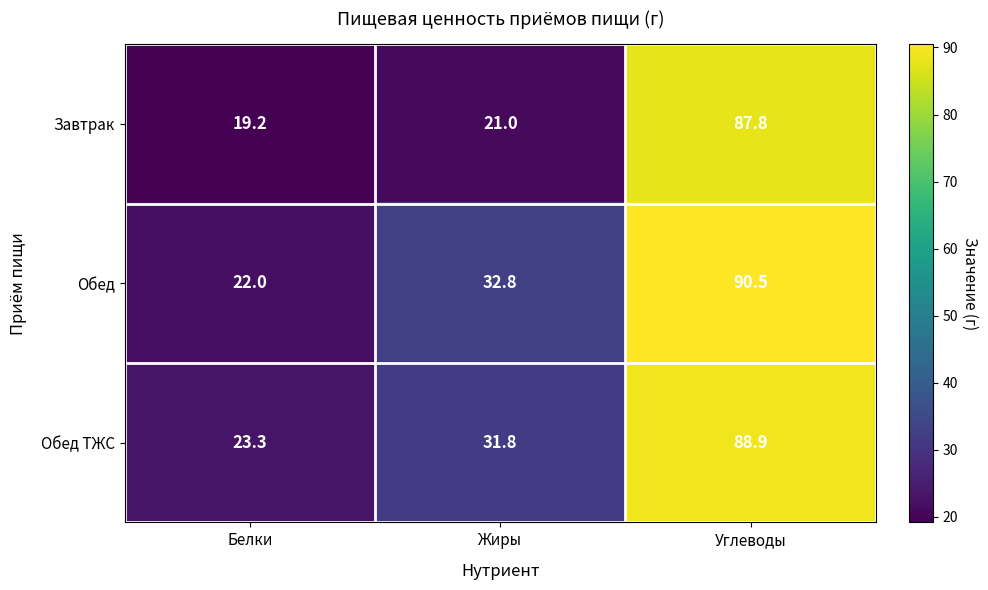

Which series has the largest range (max minus min)?

Завтрак